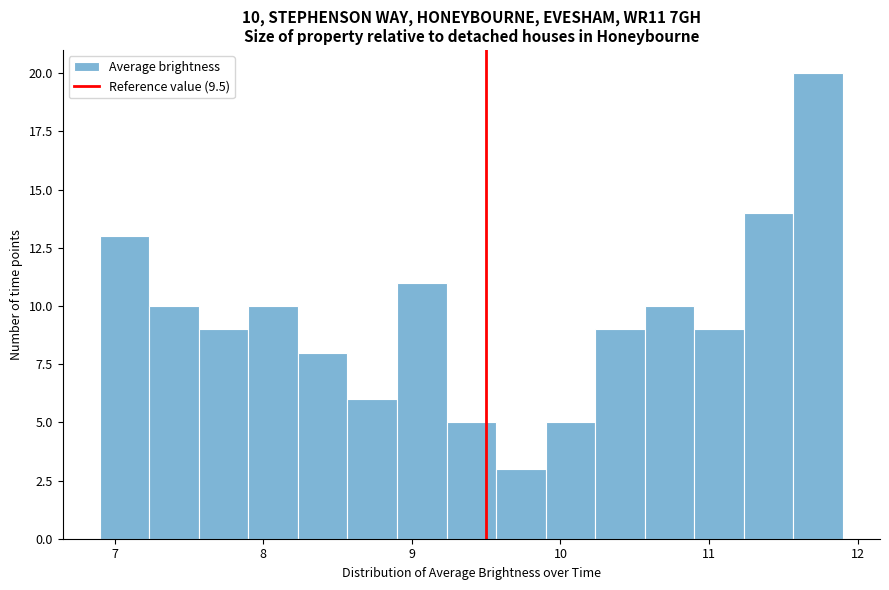

Read against the x-axis, roughly where is the centre of the tallest bar?

11.7